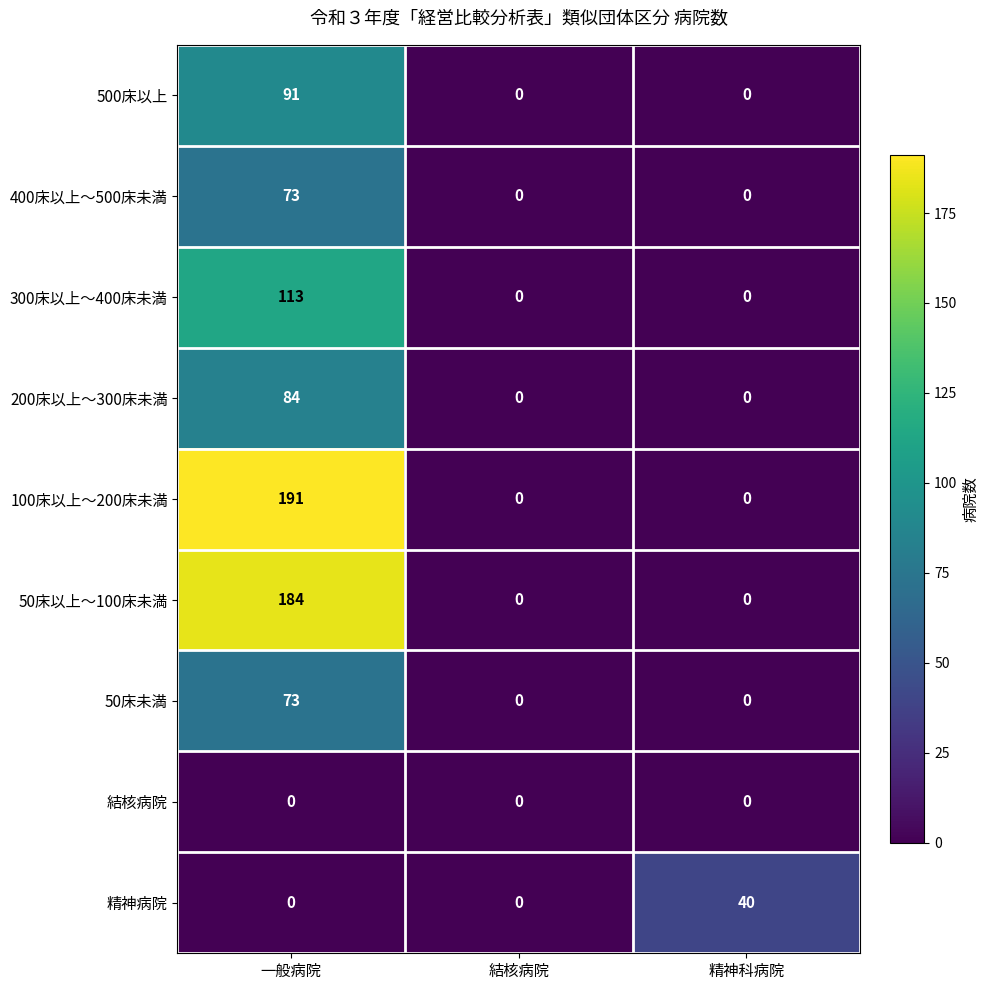

Which category has the highest value in the 400床以上～500床未満 series?

一般病院